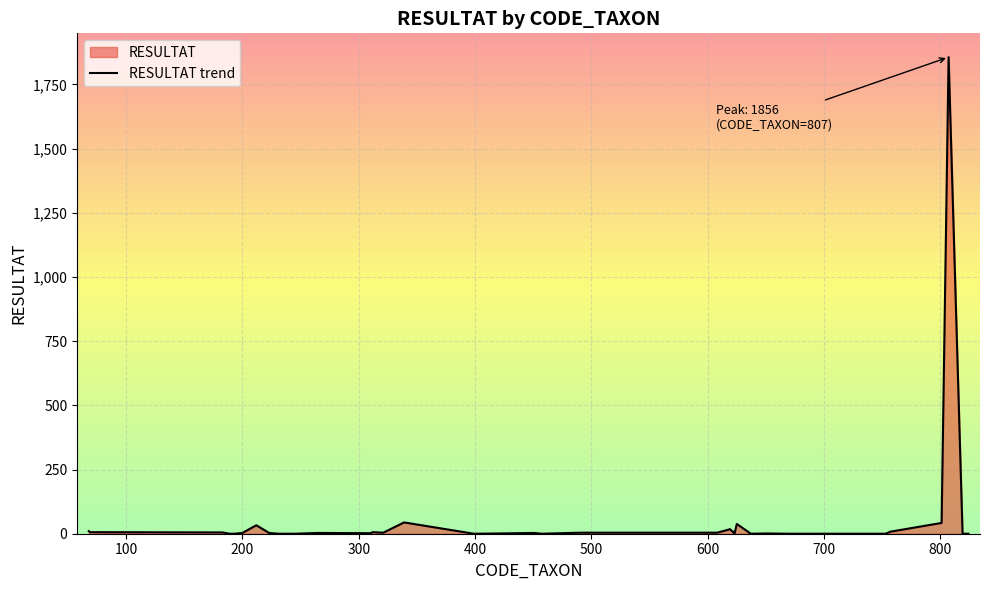

The value at 421 is 0. True or false?

False